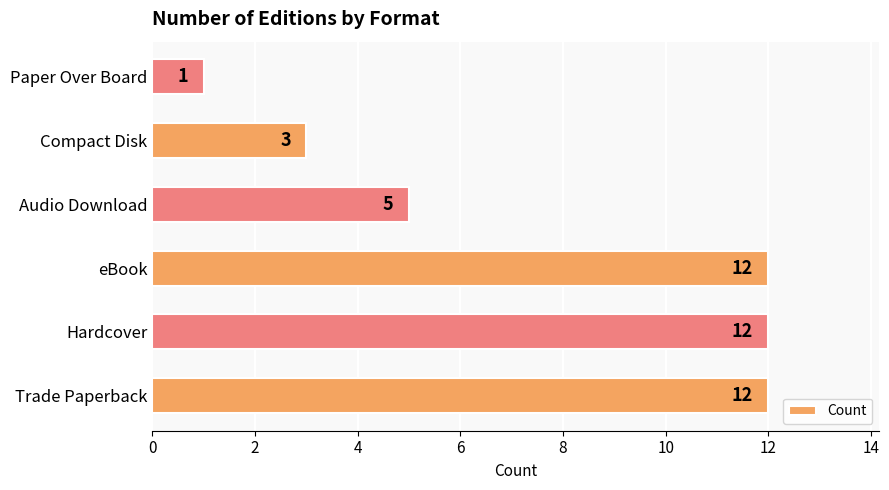

Count the number of data series in this chart.

1